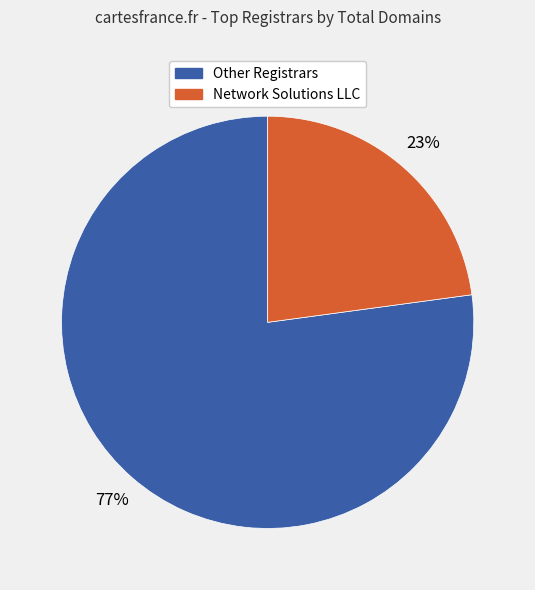

To the nearest percent, what is the difference between the largest and smallest slice percentages?

54%